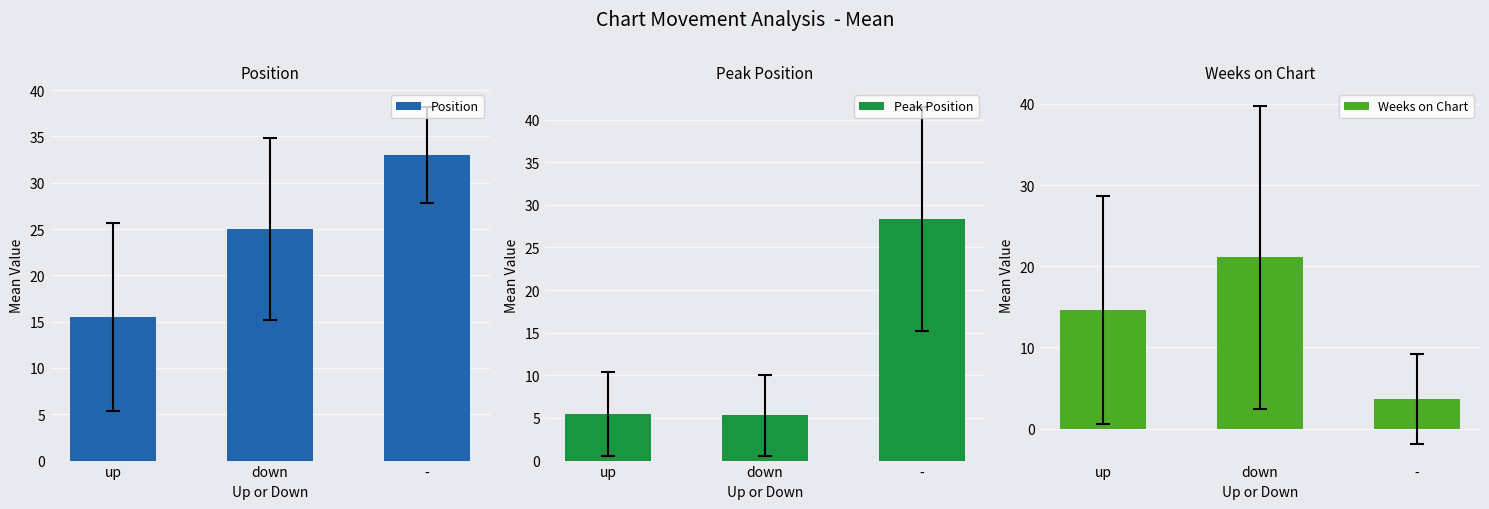

Where does the Position series first go above 25?

-